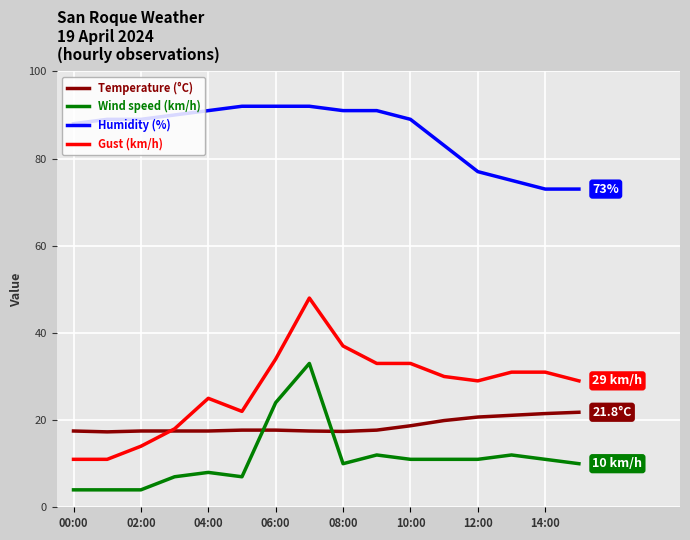

What are all the series names shown in the legend?

Temperature (°C), Wind speed (km/h), Humidity (%), Gust (km/h)